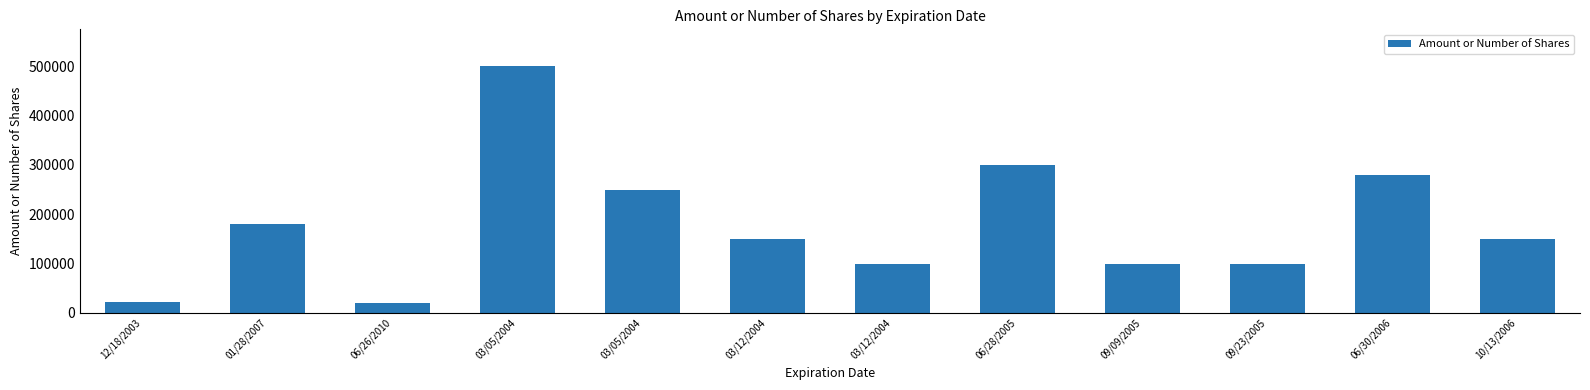

The chart shows a value of 35104 at 06/26/2010. True or false?

False